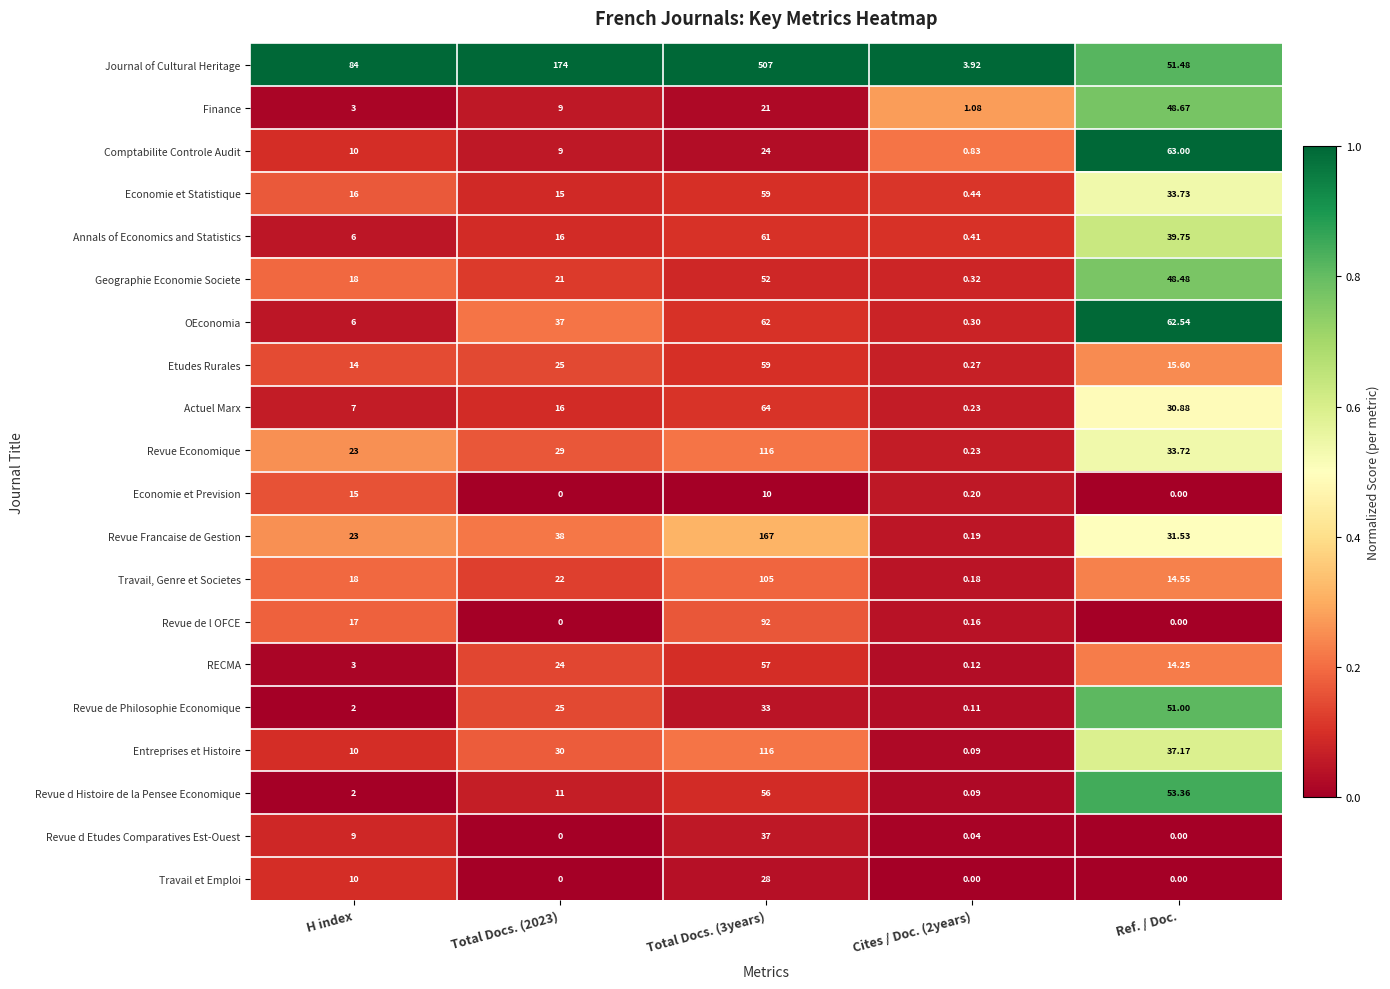

Which series has the largest range (max minus min)?

Journal of Cultural Heritage